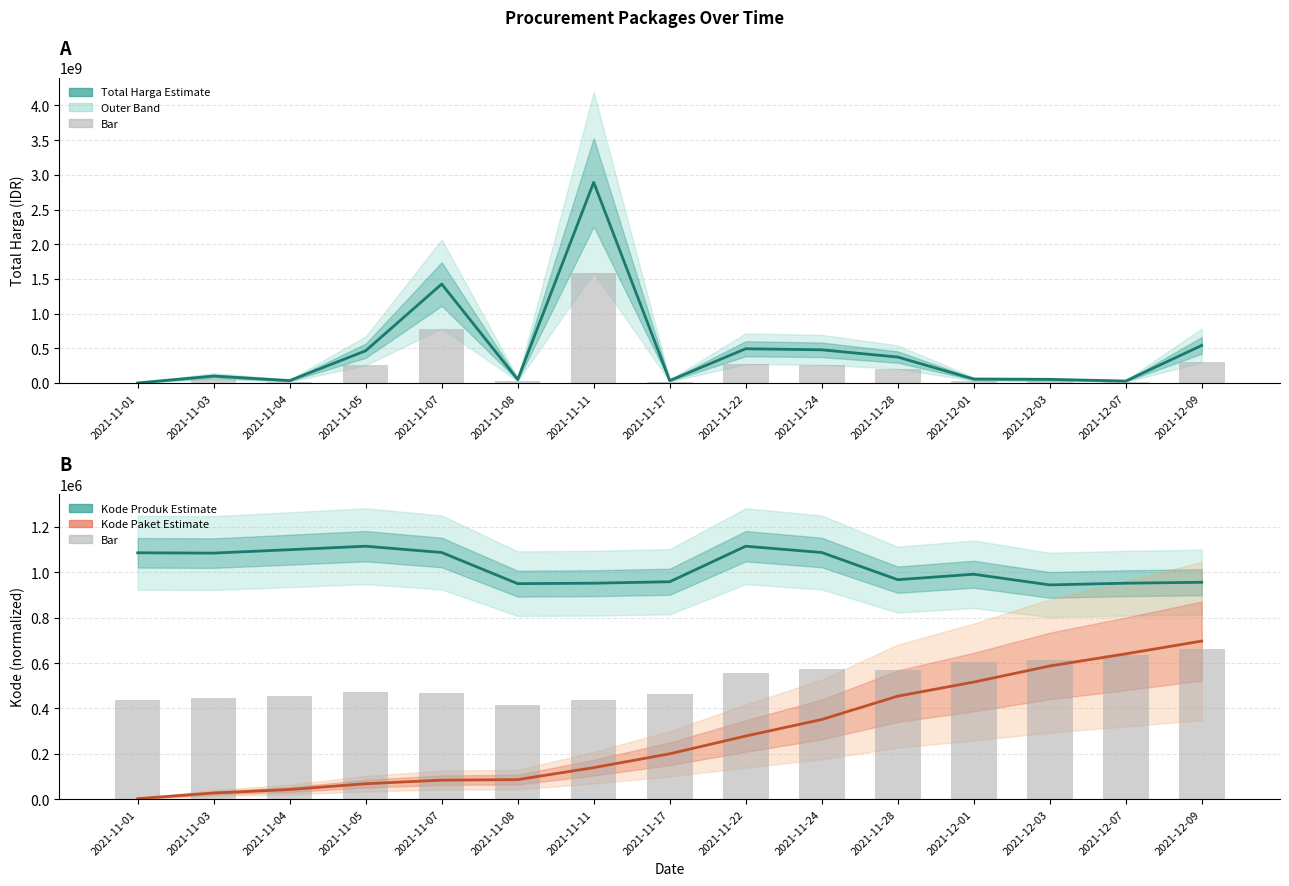

Is it true that Kode Paket equals 199968.9 at 2021-11-17?

True